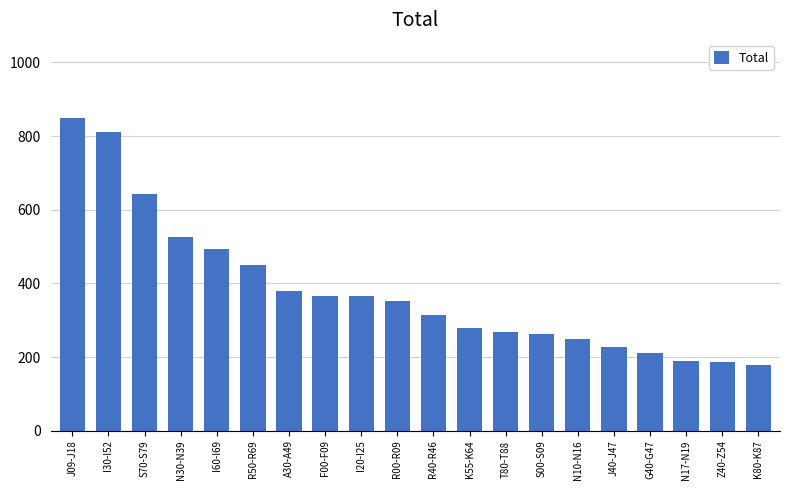

What is the smallest value displayed?

178